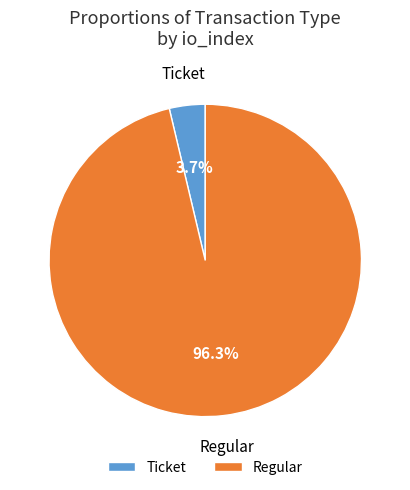

Which has a higher value, Regular or Ticket?

Regular